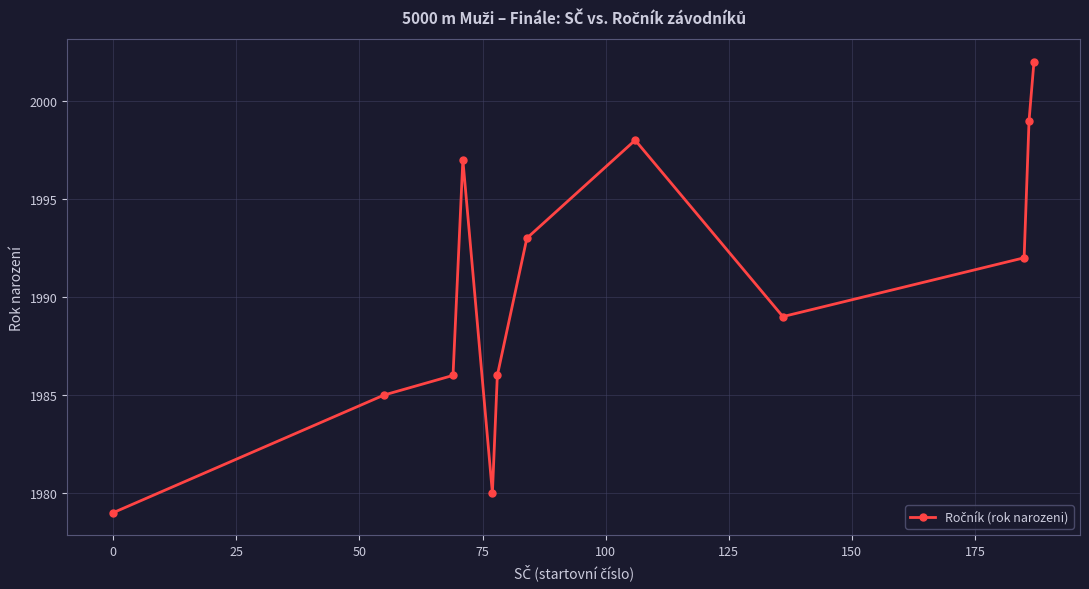

Reading right to left, extract all data points from this chart.

2002	1999	1992	1989	1998	1993	1986	1980	1997	1986	1985	1979